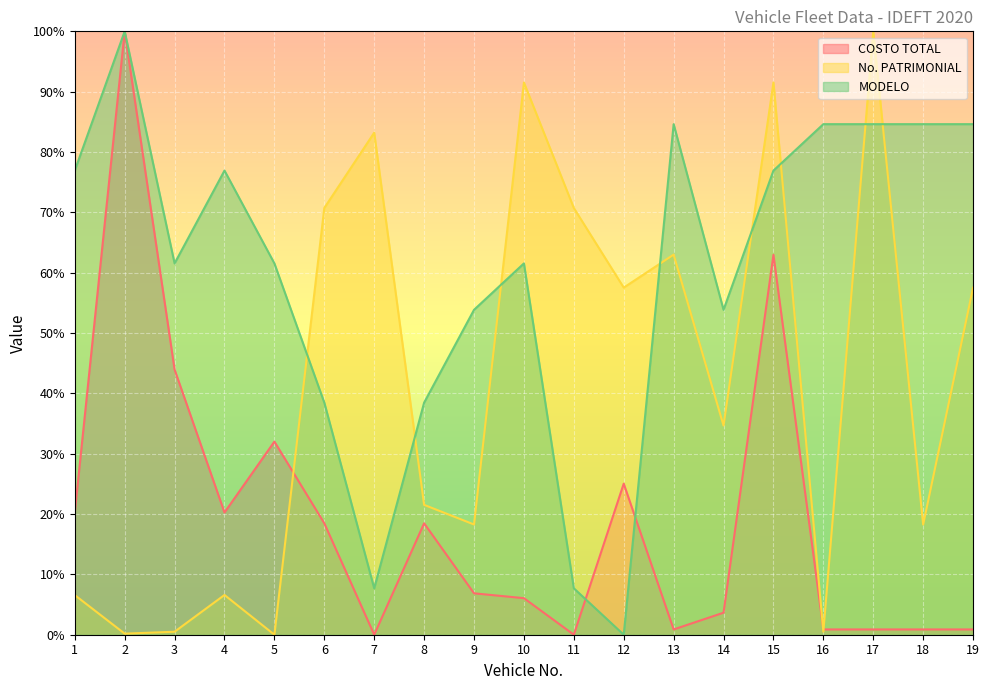

Which series has the largest range (max minus min)?

COSTO TOTAL